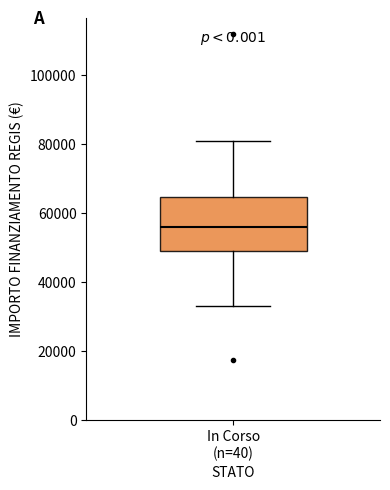

Transcribe this box plot: give where the median line is, the range the box spans, and where the two whiskers end, as read against the y-axis. The values are not printed on the chart, so give them approximately, as read against the axis.

median 56000, box 50000 to 64000, whiskers 32000 to 80000